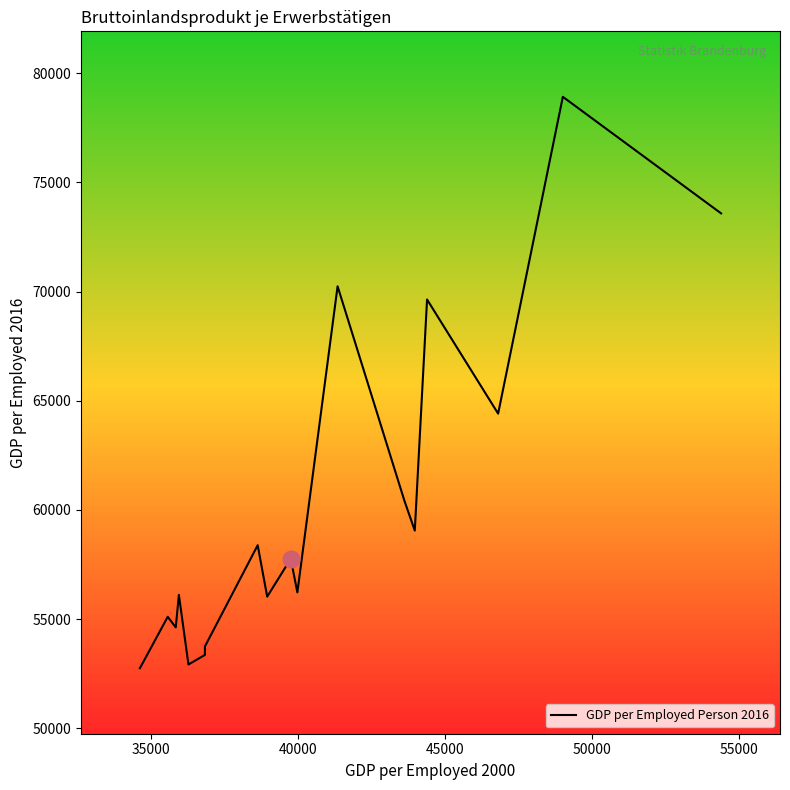

How many lines are shown in the chart?

1